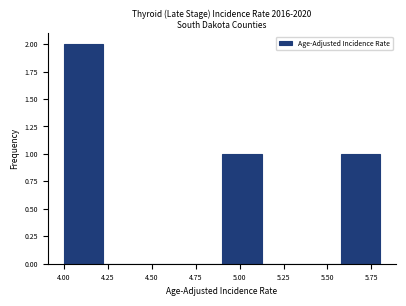

Which range on the x-axis has the tallest bar?

4.000 to 4.225